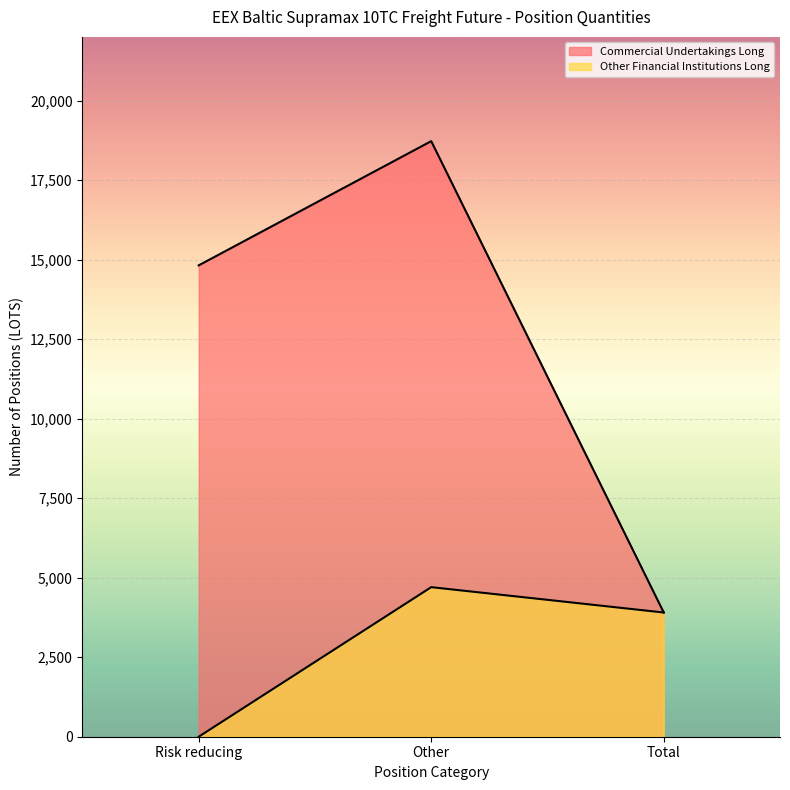

How many values in Other Financial Institutions Long are above zero?

2